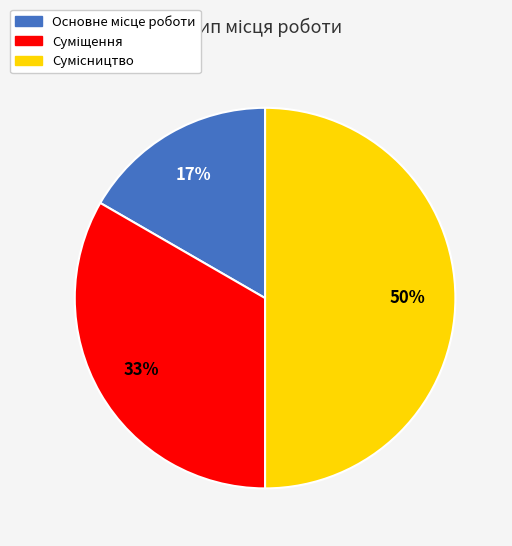

To the nearest percent, what is the average slice percentage?

33%